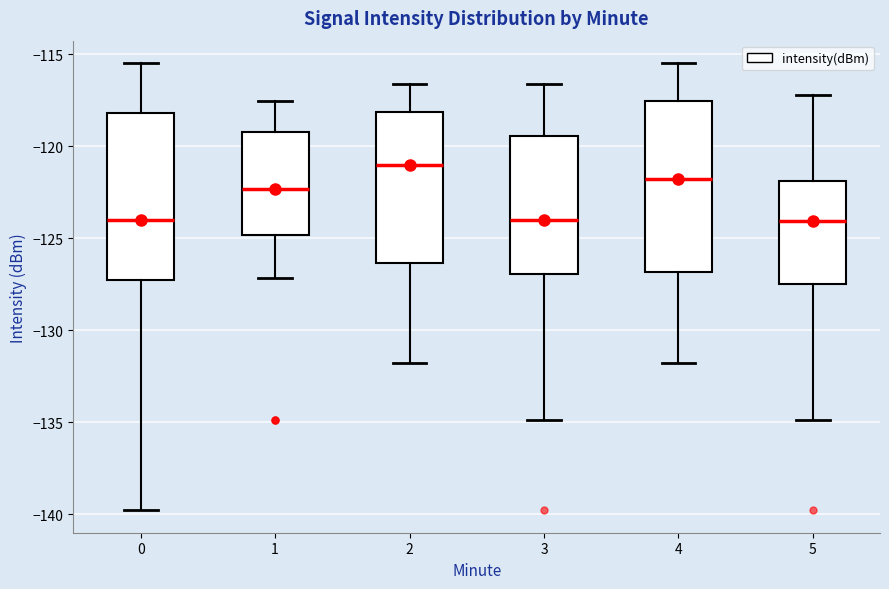

Reading left to right, transcribe this box plot: for each box, give where its median line is, the range the box spans, and where its two whiskers end, as read against the y-axis. The values are not printed on the chart, so give them approximately, as read against the axis.

0: median -124.0, box -127.5 to -118.0, whiskers -140.0 to -115.5
1: median -122.5, box -125.0 to -119.0, whiskers -127.0 to -117.5
2: median -121.0, box -126.5 to -118.0, whiskers -132.0 to -116.5
3: median -124.0, box -127.0 to -119.5, whiskers -135.0 to -116.5
4: median -121.5, box -127.0 to -117.5, whiskers -132.0 to -115.5
5: median -124.0, box -127.5 to -122.0, whiskers -135.0 to -117.0